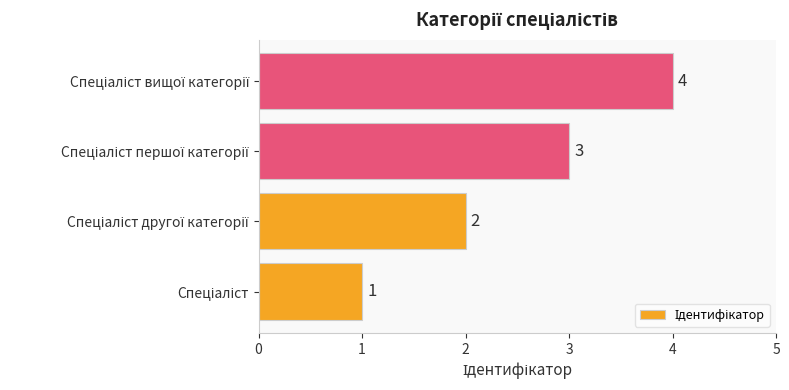

How many values are between 2 and 4?

3